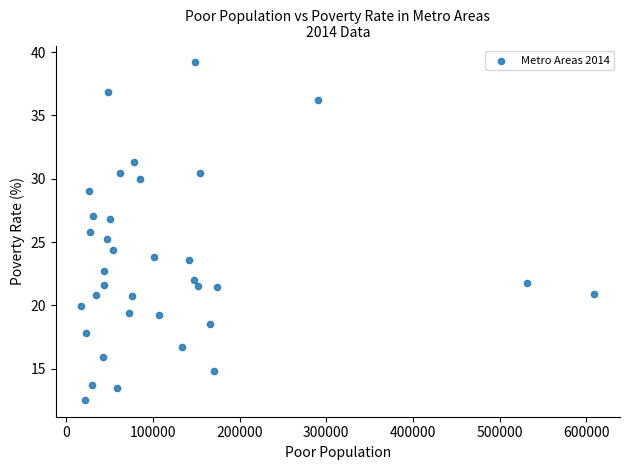

What is the range of Y values (max minus min)?

26.7